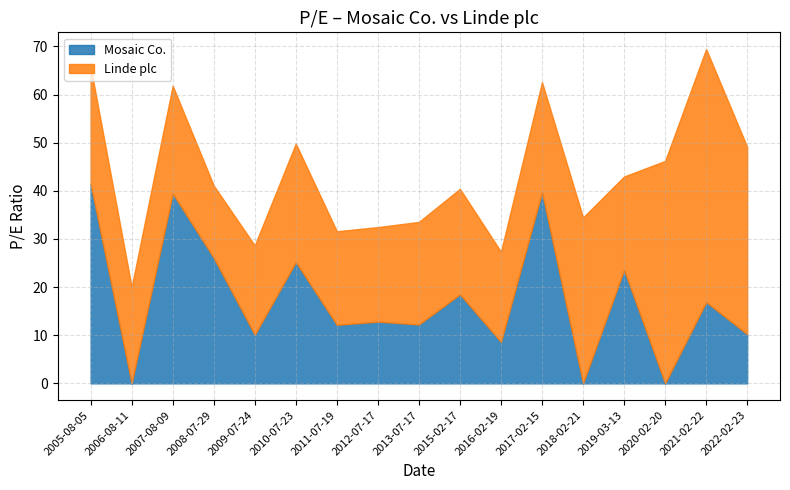

How many values in the Linde plc series are below 21?

7